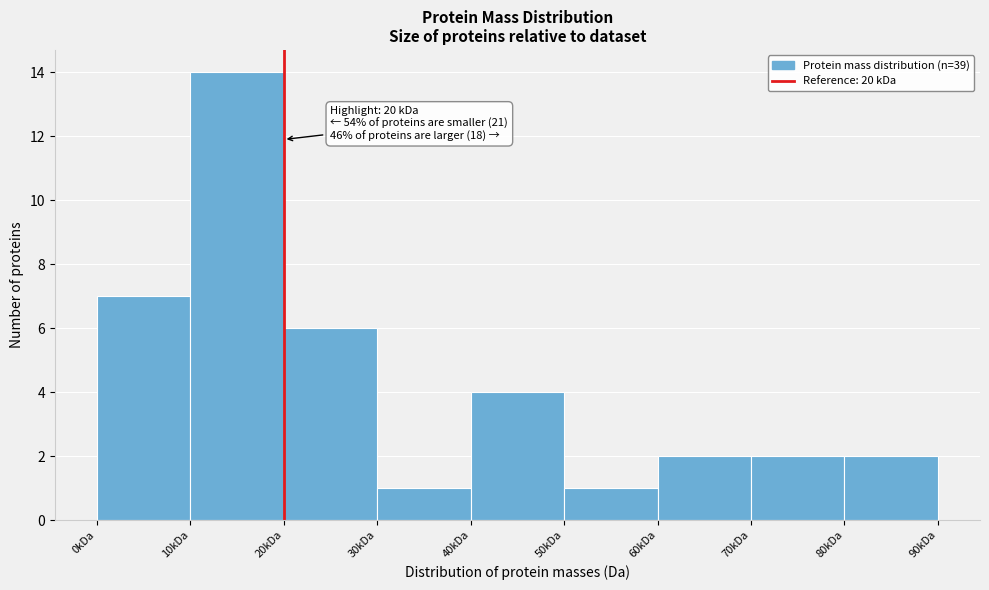

Reading left to right, transcribe all the data shown in this chart.

7	14	6	1	4	1	2	2	2